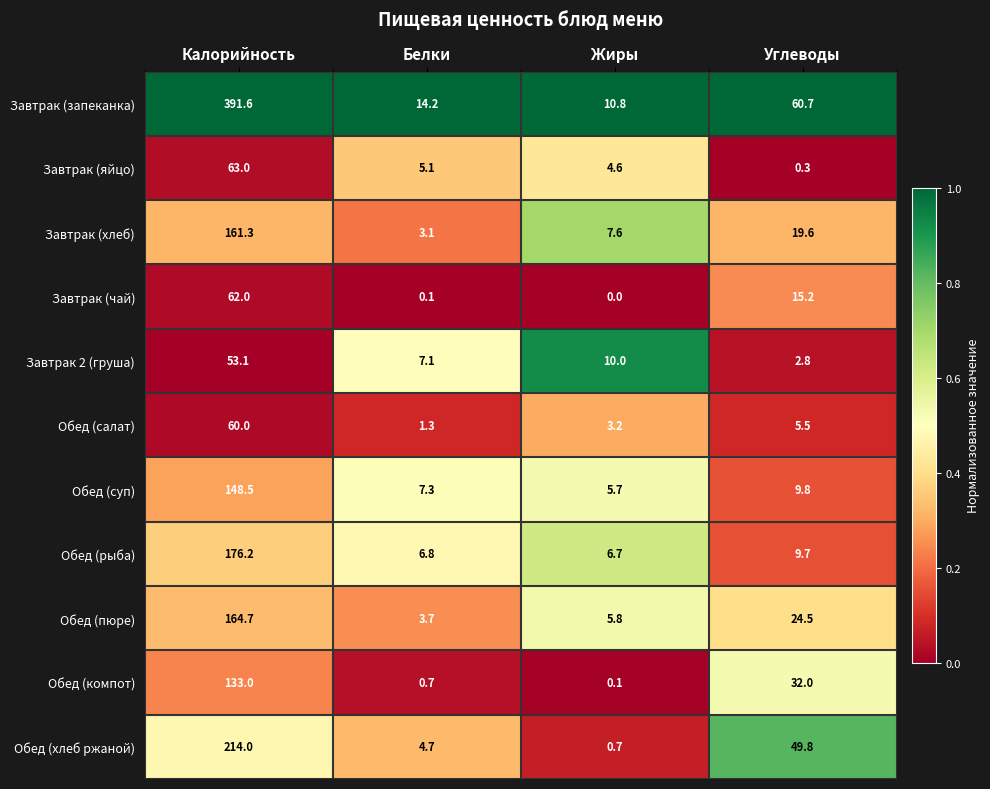

Which series changed the most between Калорийность and Белки?

Завтрак (запеканка)